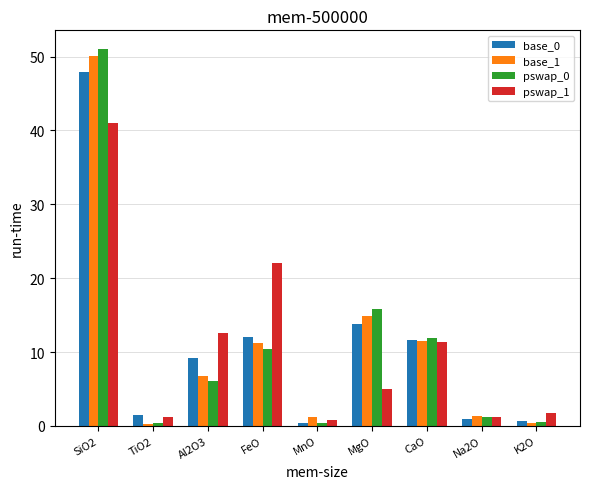

At which label does pswap_1 first exceed 4?

SiO2